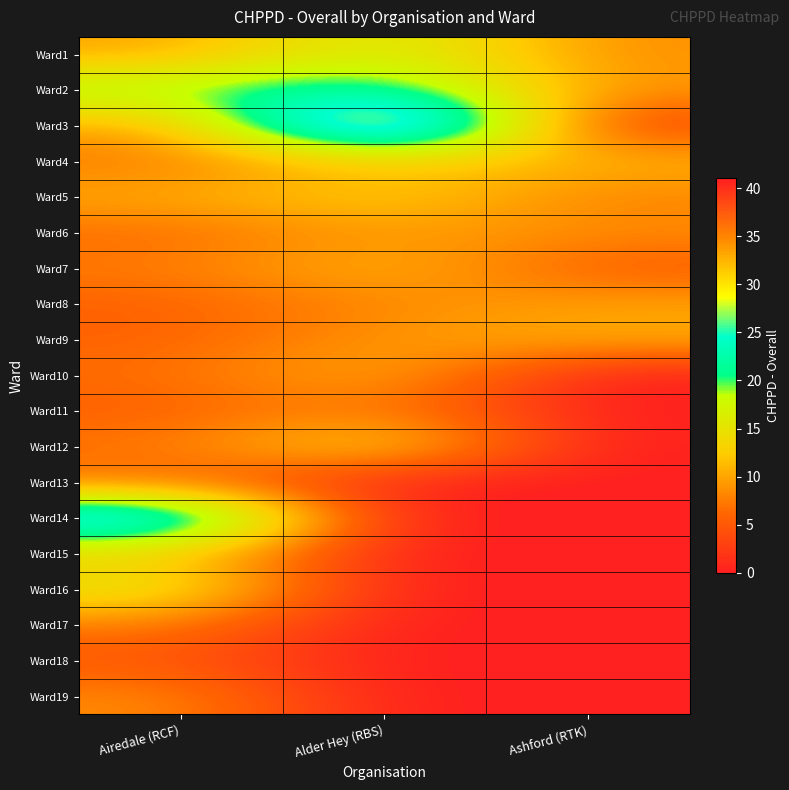

What is the difference between the highest and lowest values at Ashford (RTK)?

11.1